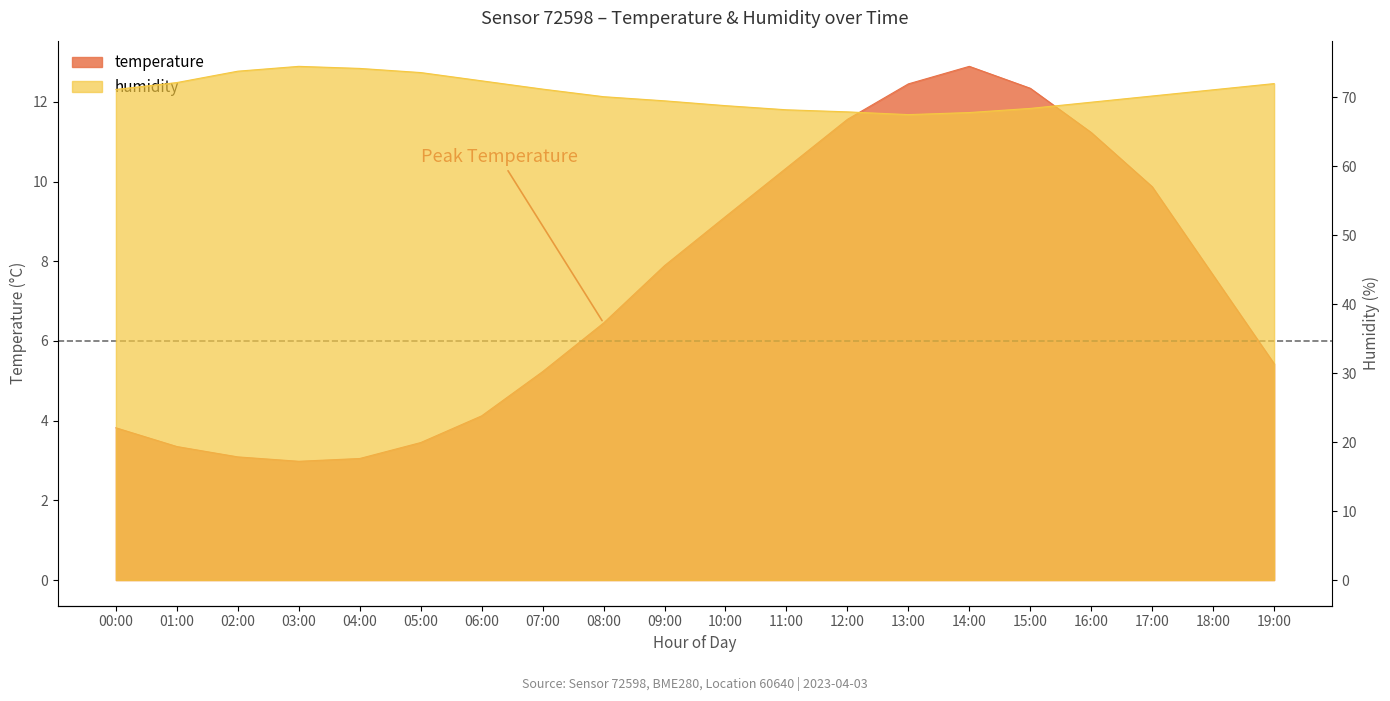

What is the sum of all temperature values?

146.3